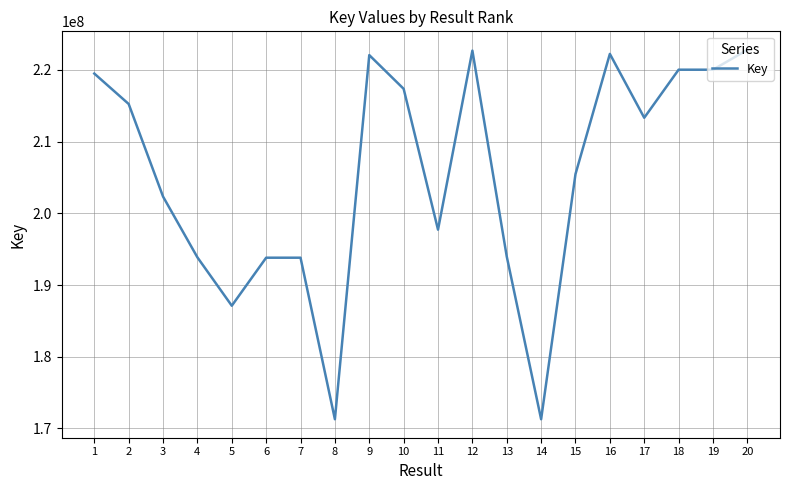

At which label is the value closest to 197037864?

11